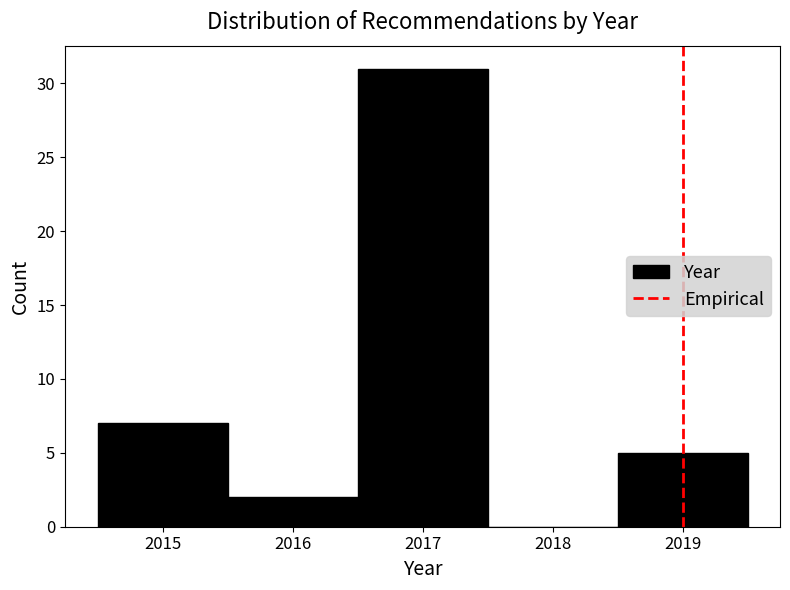

Reading left to right, list every bar in this chart as the range it spans on the x-axis followed by its height. The values are not printed on the chart, so give them approximately, as read against the axis.

2014.5 to 2015.5: 7
2015.5 to 2016.5: 2
2016.5 to 2017.5: 31
2017.5 to 2018.5: 0
2018.5 to 2019.5: 5